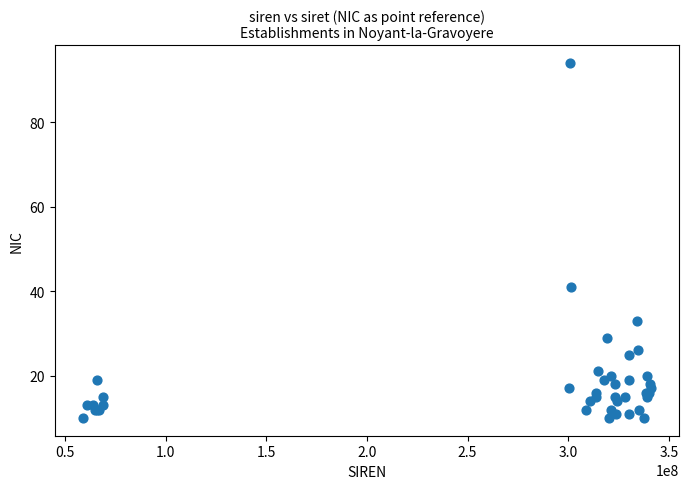

What Y value in the scatter plot is closest to 52?

41